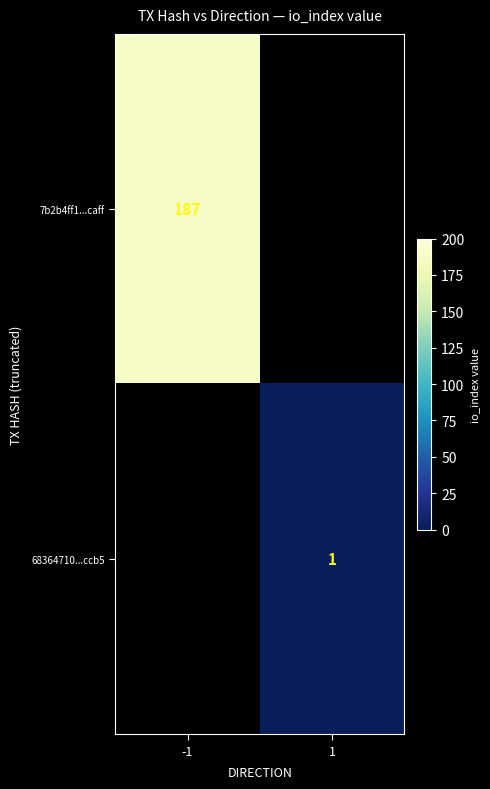

How many categories are shown in the chart?

2